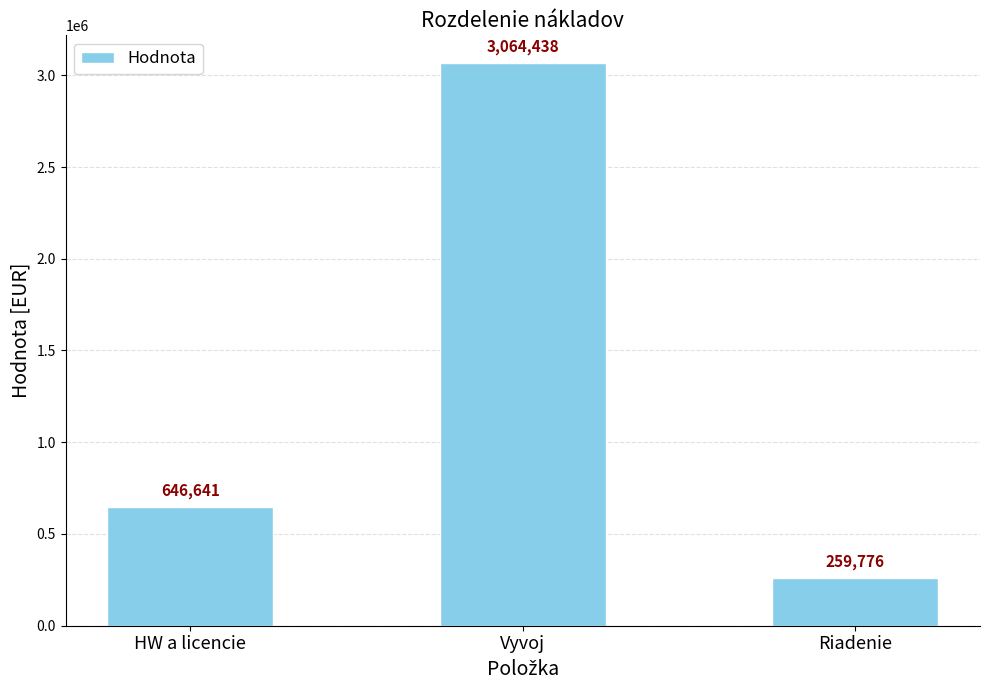

What is the approximate value at Vyvoj?

3064437.9